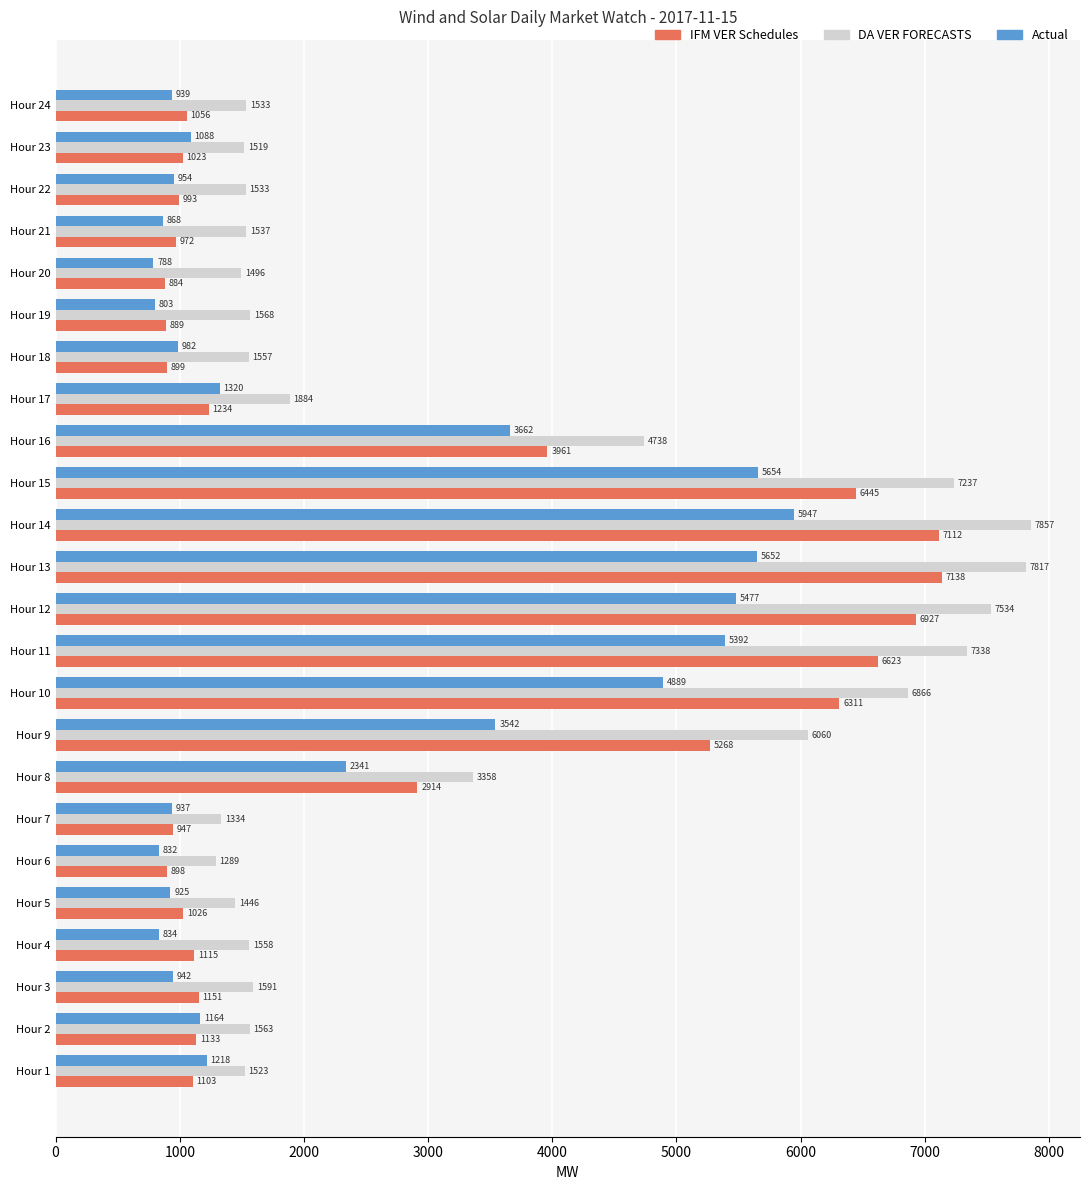

What is the minimum value shown in the chart?

788.2